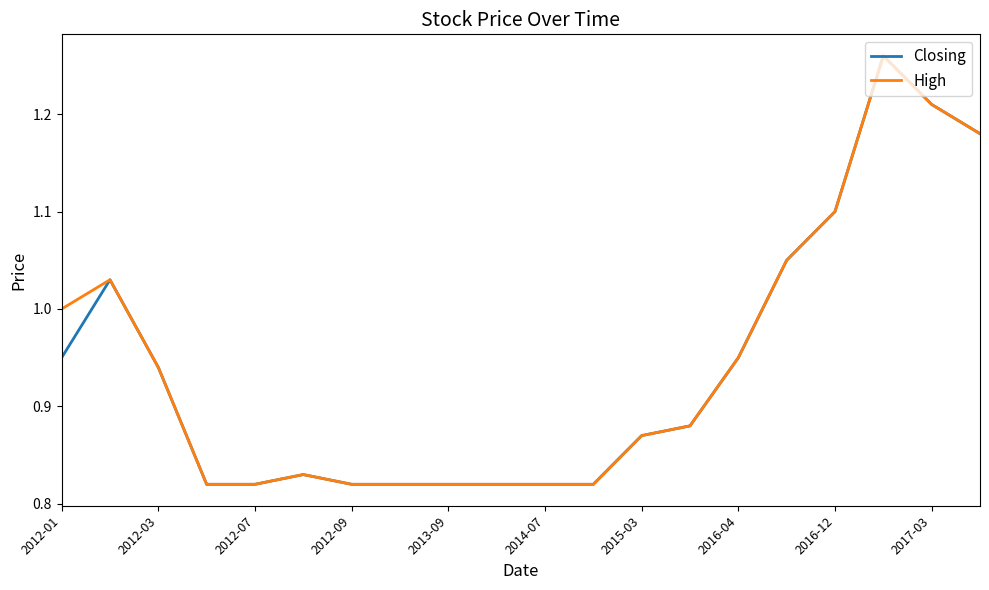

What is the average value of the High series?

0.9